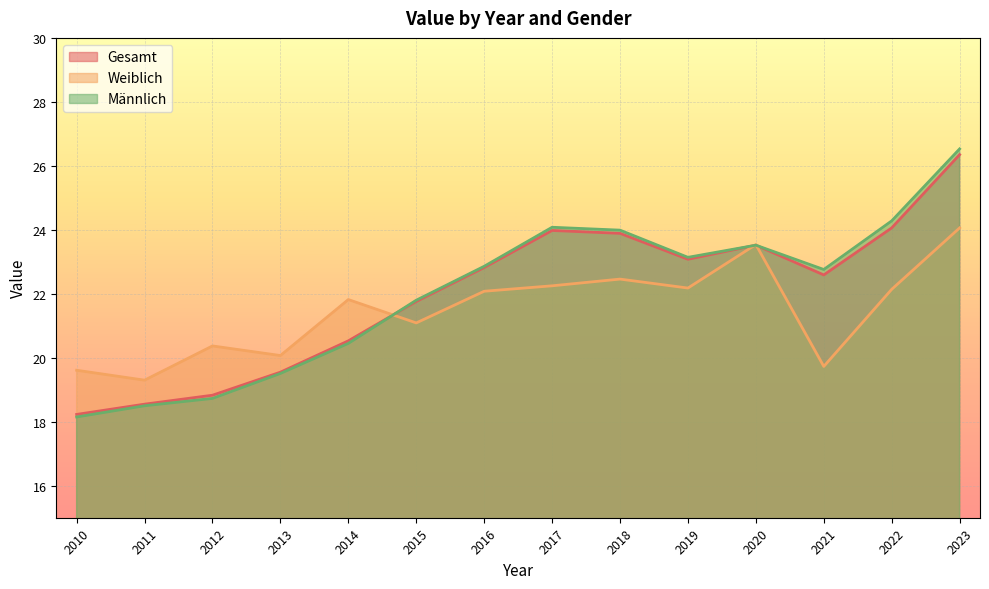

List the series in order of their peak value, highest first.

Männlich, Gesamt, Weiblich